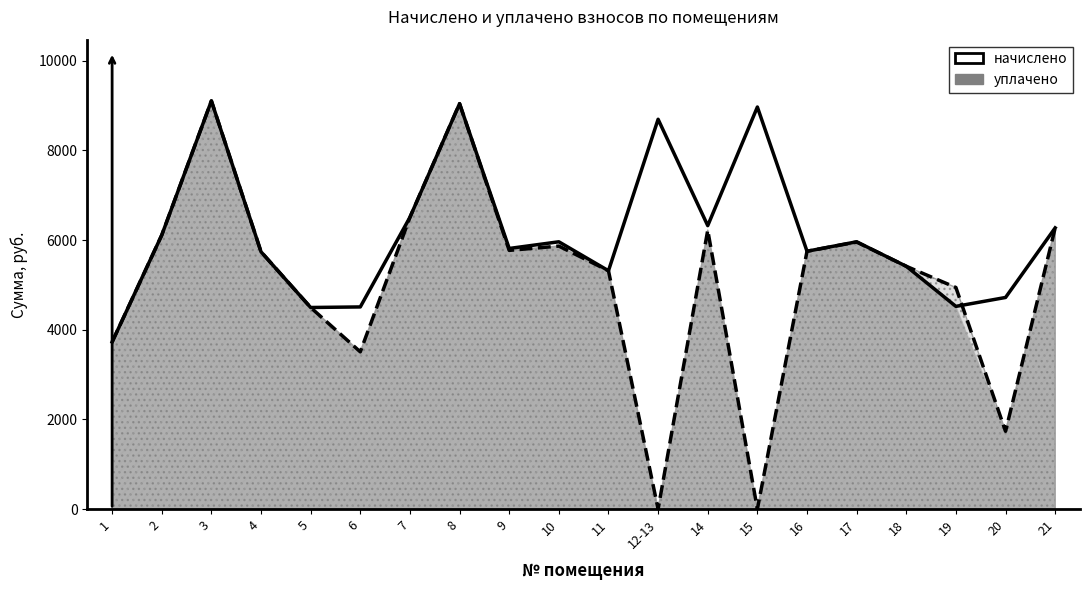

What is the sum of the values at 9 and 19?

10333.4